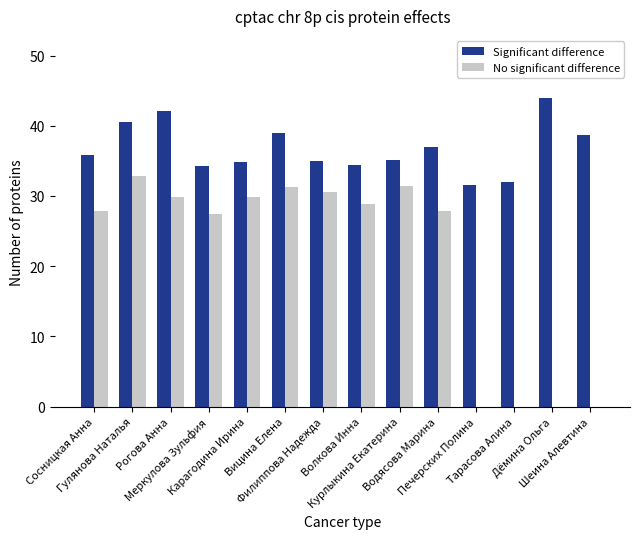

Which series has the largest total across all categories?

Significant difference